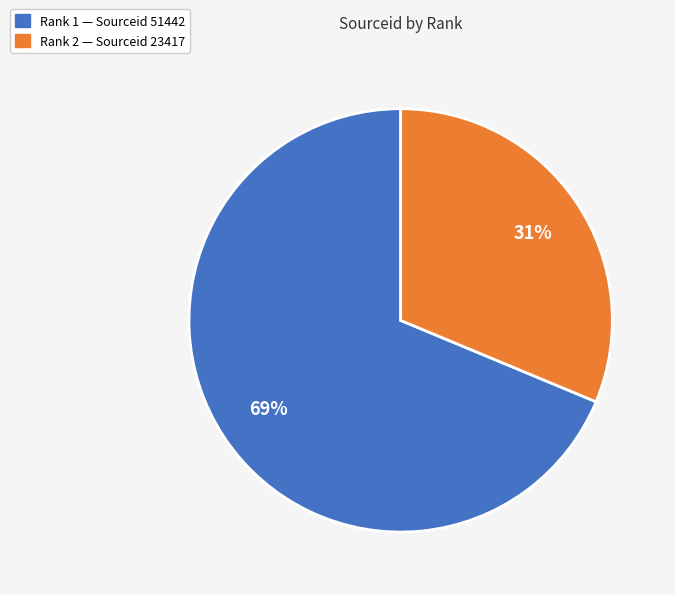

Is there a majority slice in this chart?

Yes